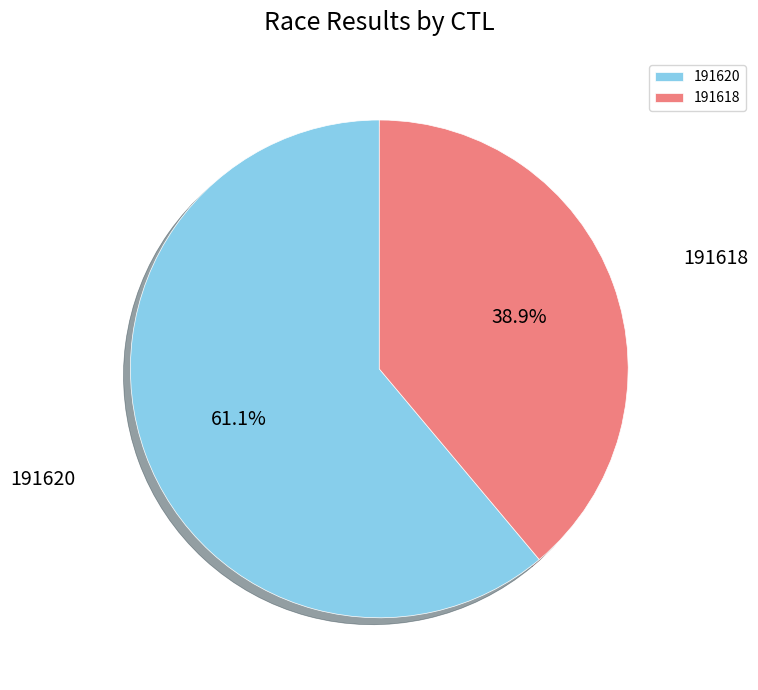

Count the number of slices in the pie.

2